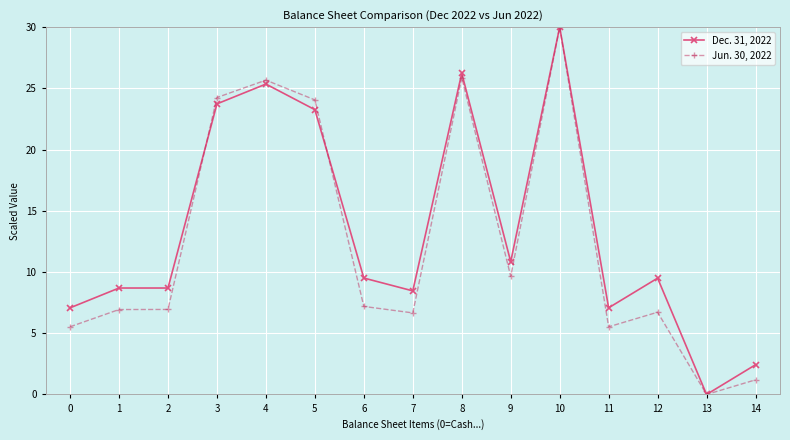

The Dec. 31, 2022 series shows 7.1 at 11. True or false?

True